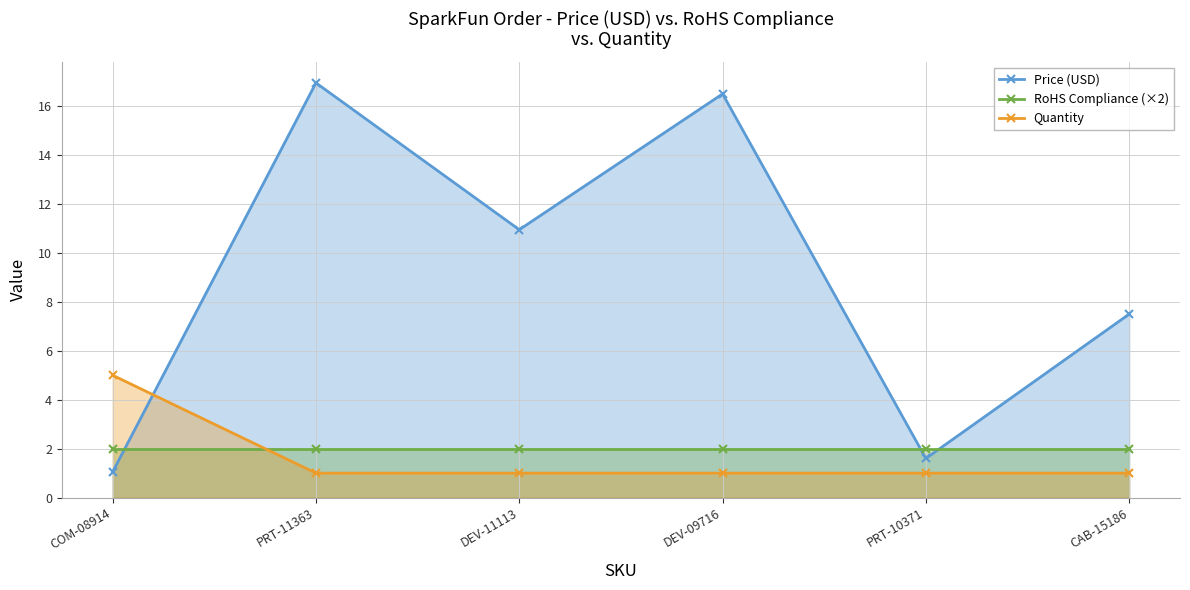

Count the number of data series in this chart.

3